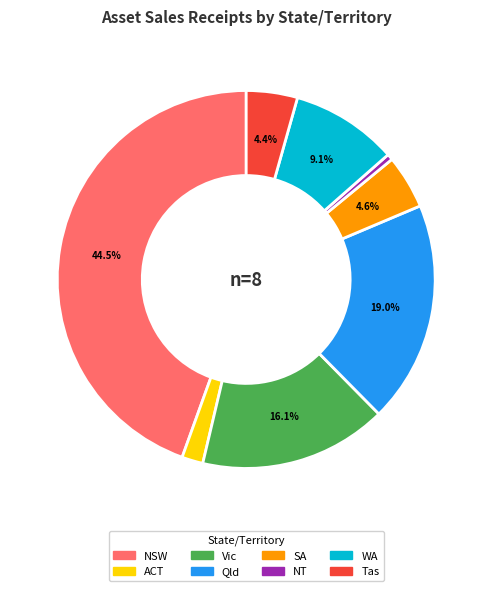

Count the number of slices in the pie.

8